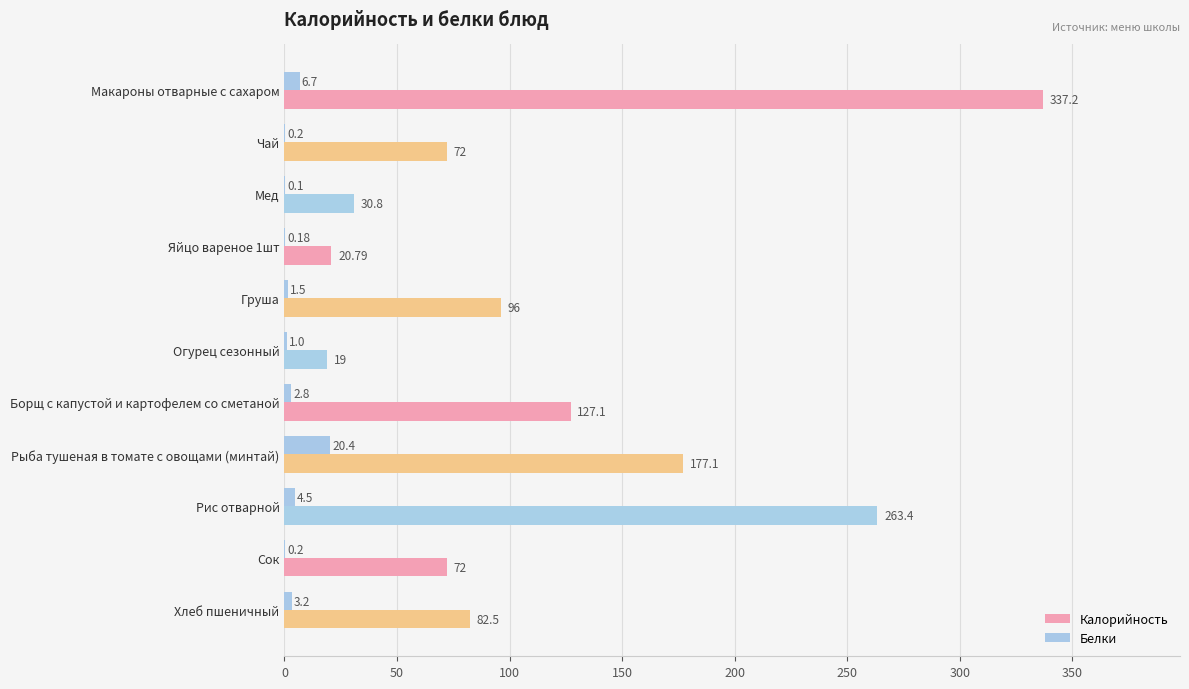

What is the sum of the Белки values at Рис отварной and Чай?

4.7